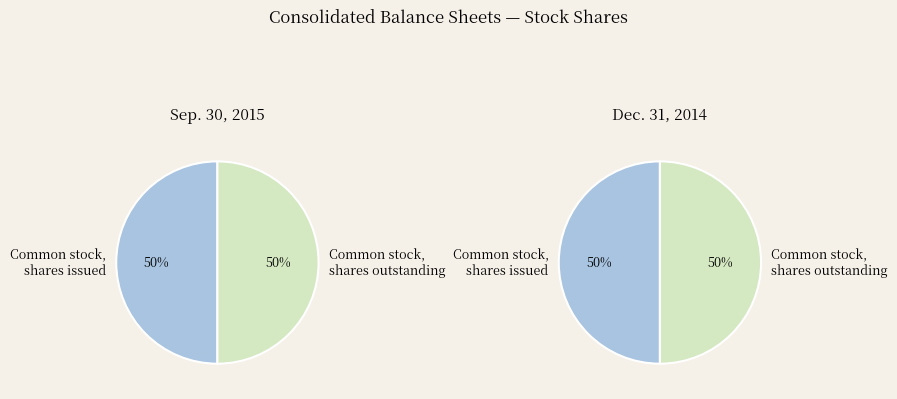

What percentage is the 0 slice, to the nearest percent?

50%